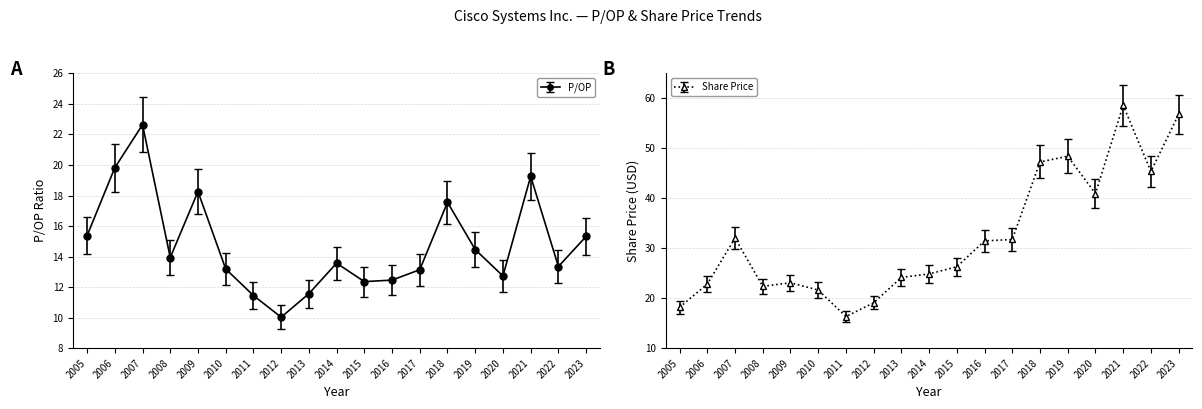

Which series has the largest total across all categories?

Share Price